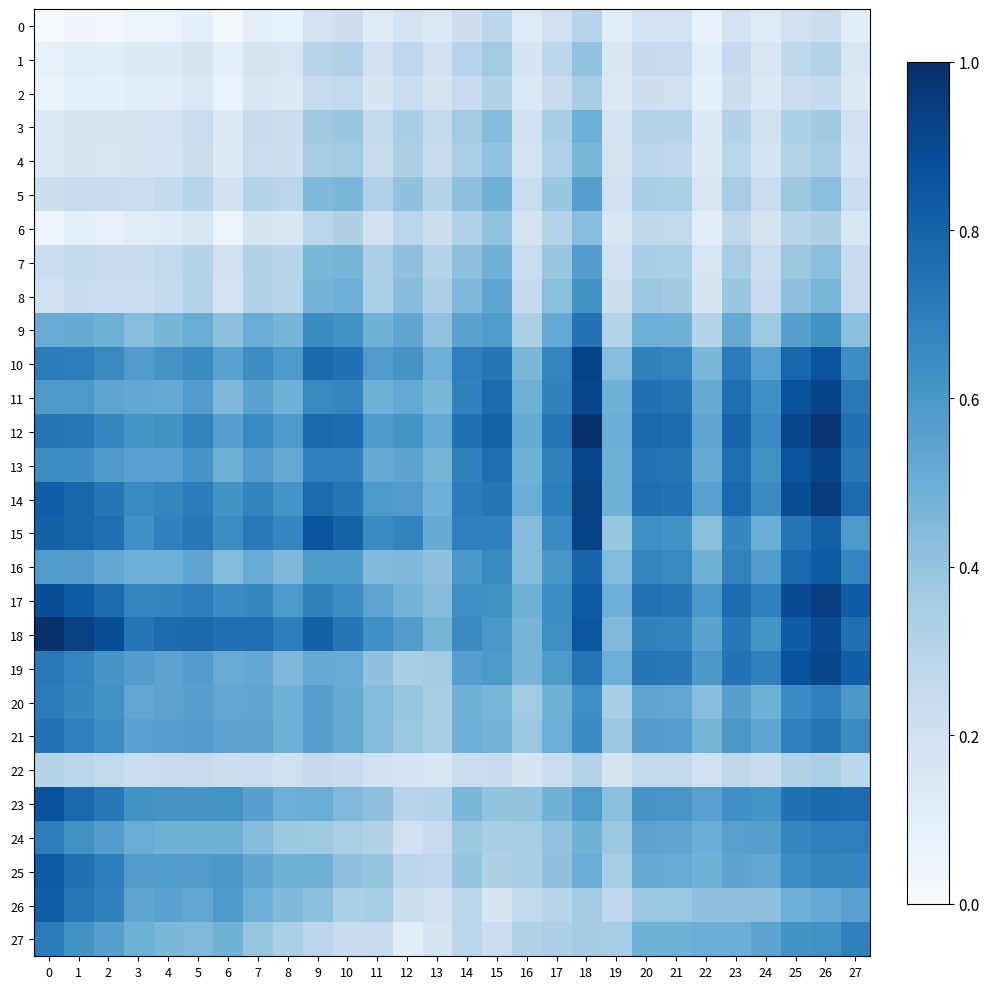

Rank the series by their maximum value, from lowest to highest.

0, 22, 2, 1, 6, 4, 3, 5, 7, 8, 24, 27, 20, 21, 9, 26, 16, 25, 23, 19, 13, 11, 10, 15, 17, 14, 12, 18